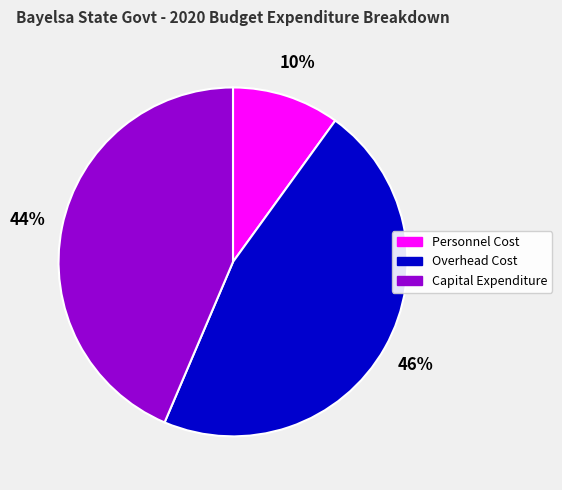

Count the number of slices in the pie.

3